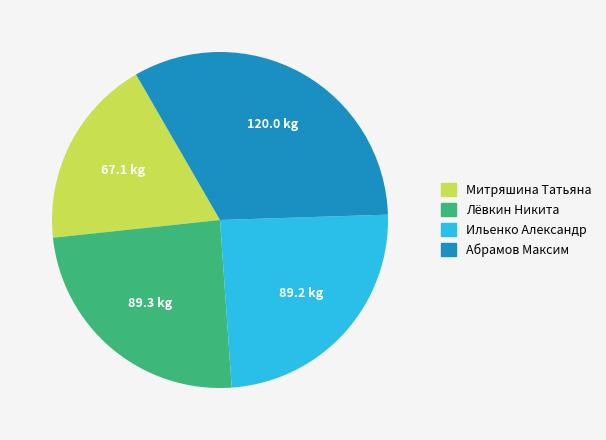

Is it true that Абрамов Максим is 33% of the pie?

True